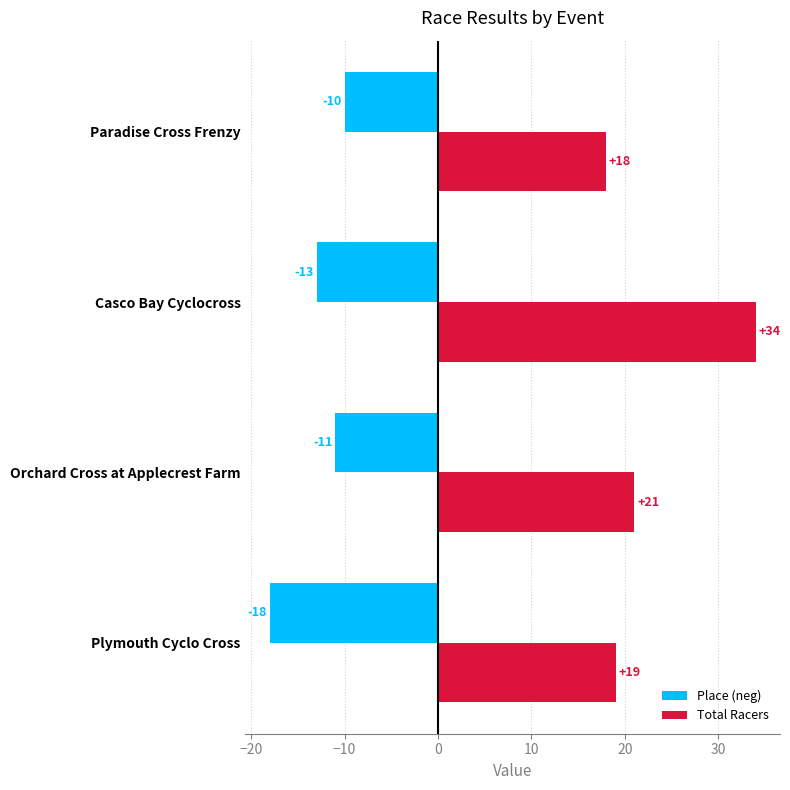

What is the average value of the Place (neg) series?

-13